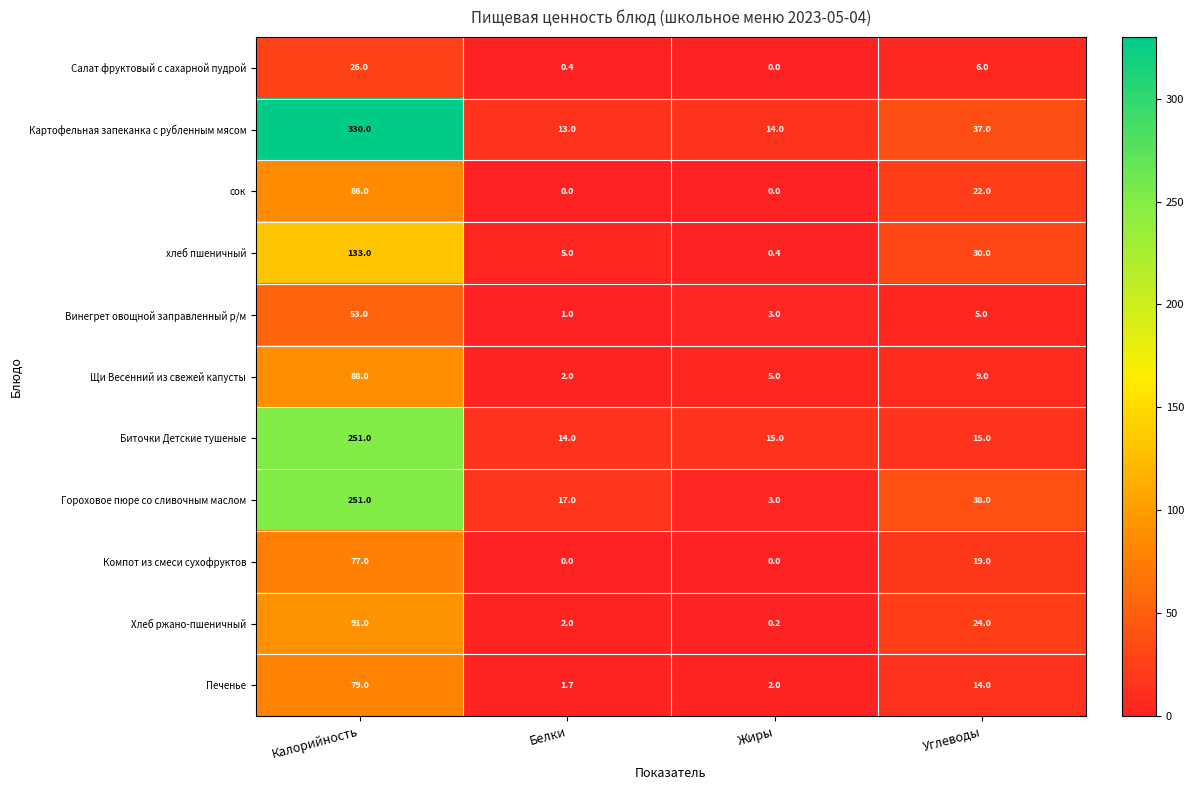

How many categories are shown in the chart?

4